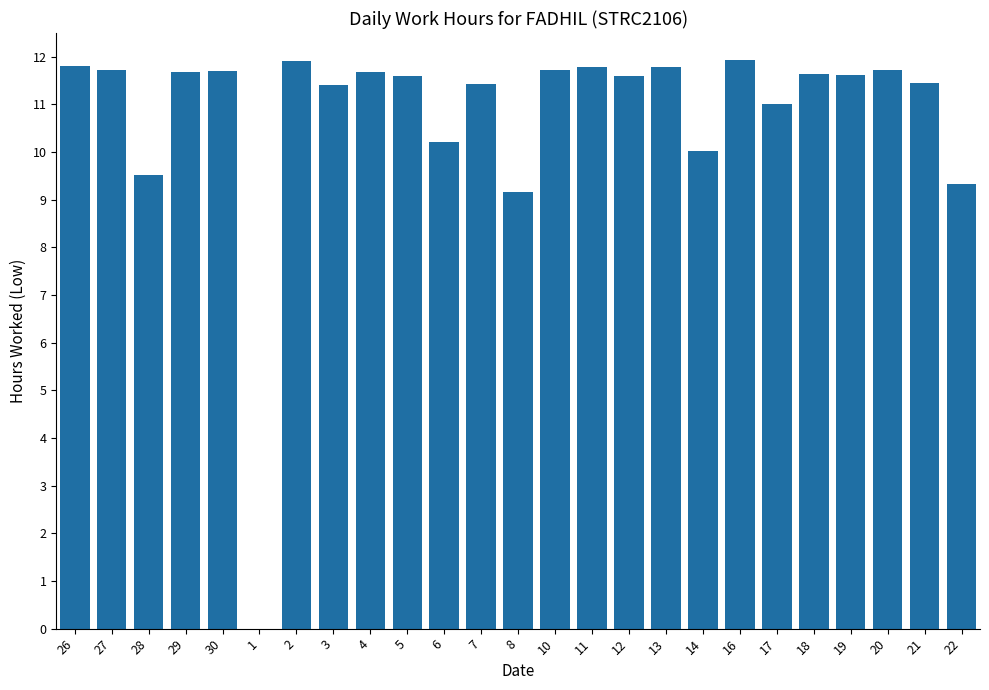

What is the maximum value shown in the chart?

11.9